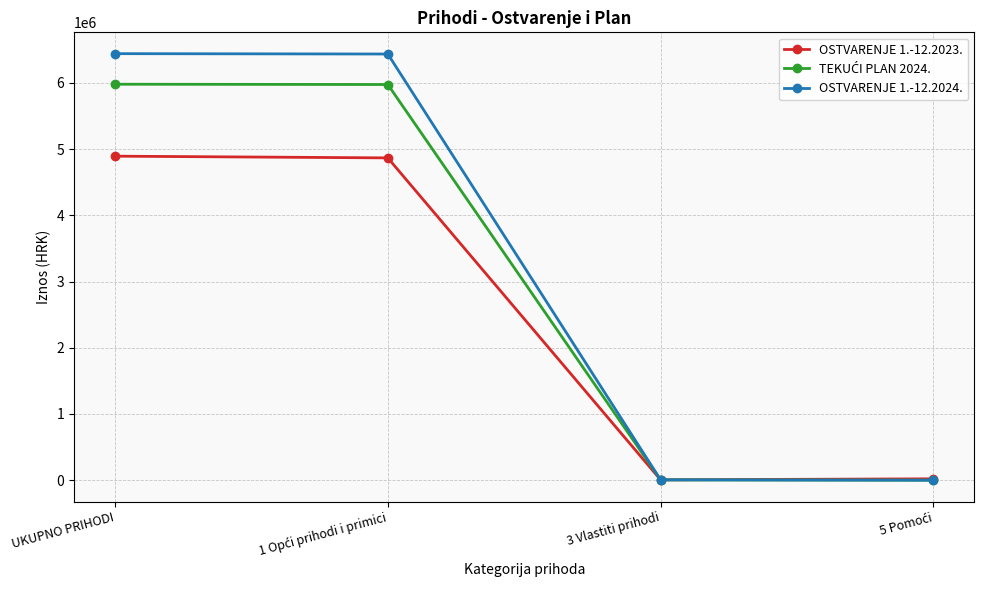

How many values in the OSTVARENJE 1.-12.2024. series are below 6437228?

2